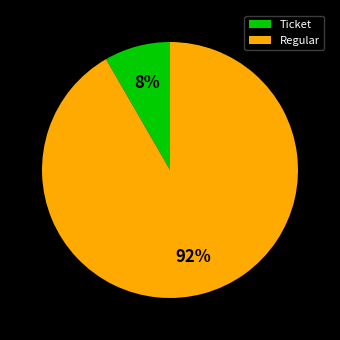

Count the number of slices in the pie.

2